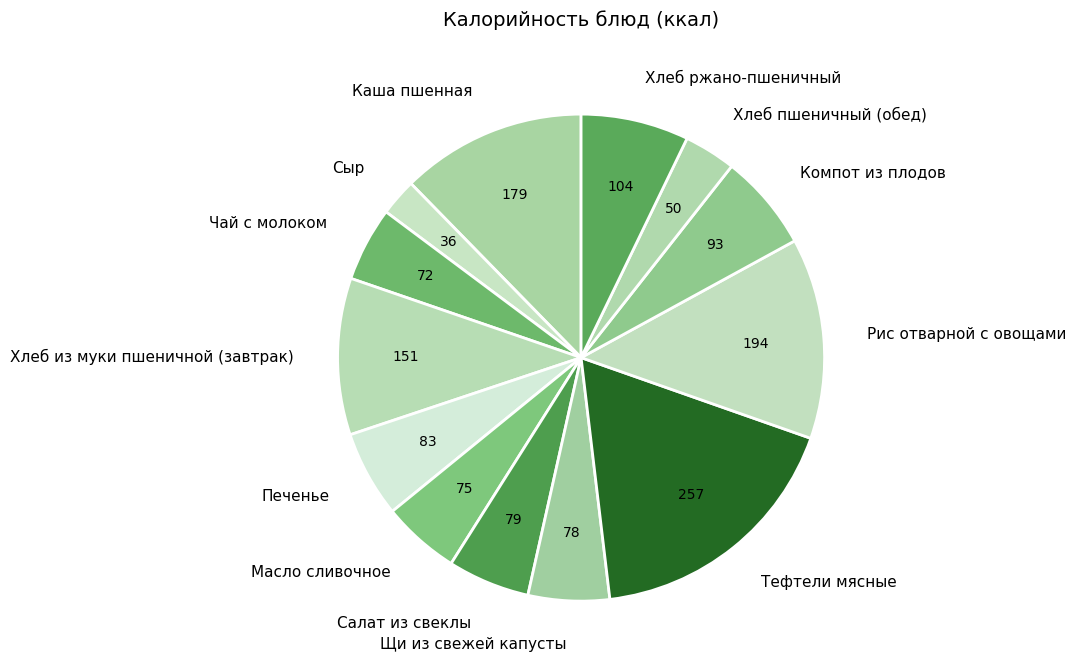

Does Каша пшенная represent more than half of the total?

No